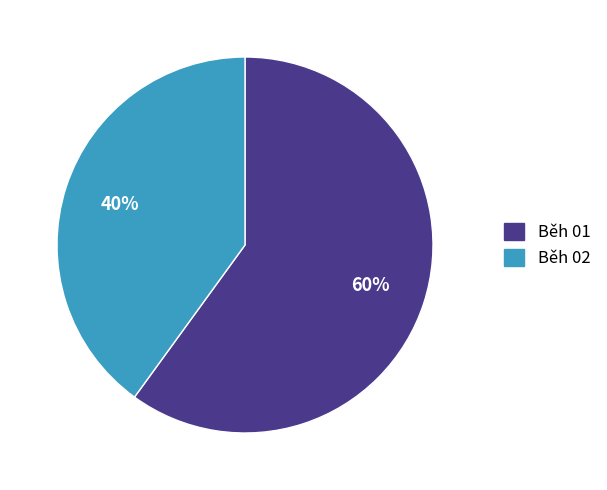

What percentage is the Běh 02 slice, to the nearest percent?

40%